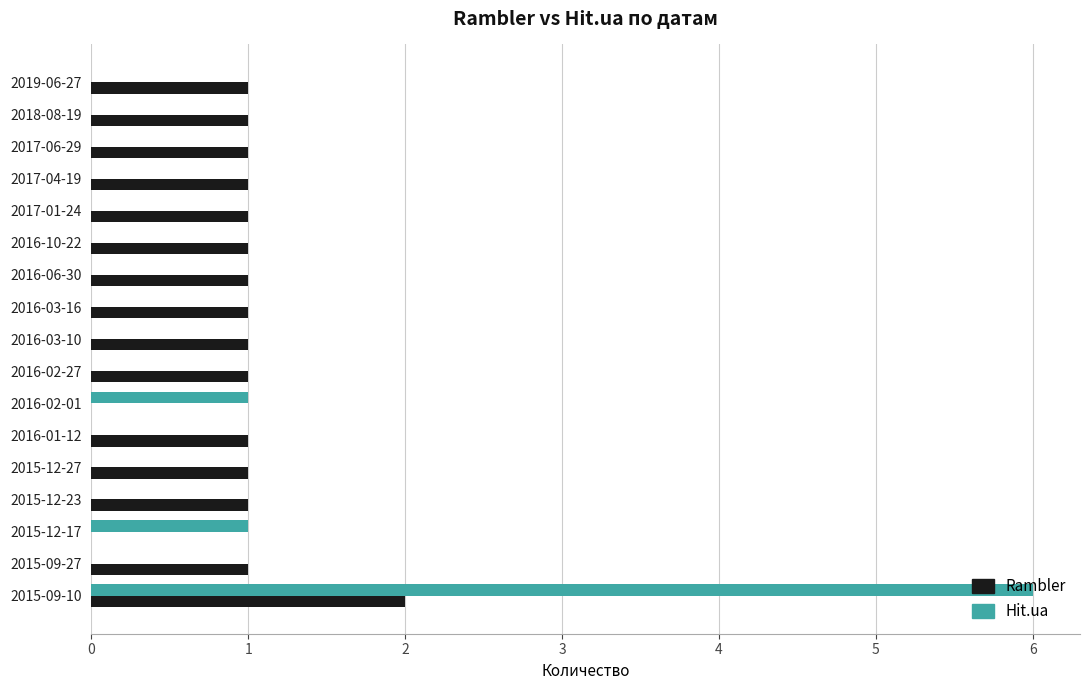

At which category is the sum across all series the highest?

2015-09-10